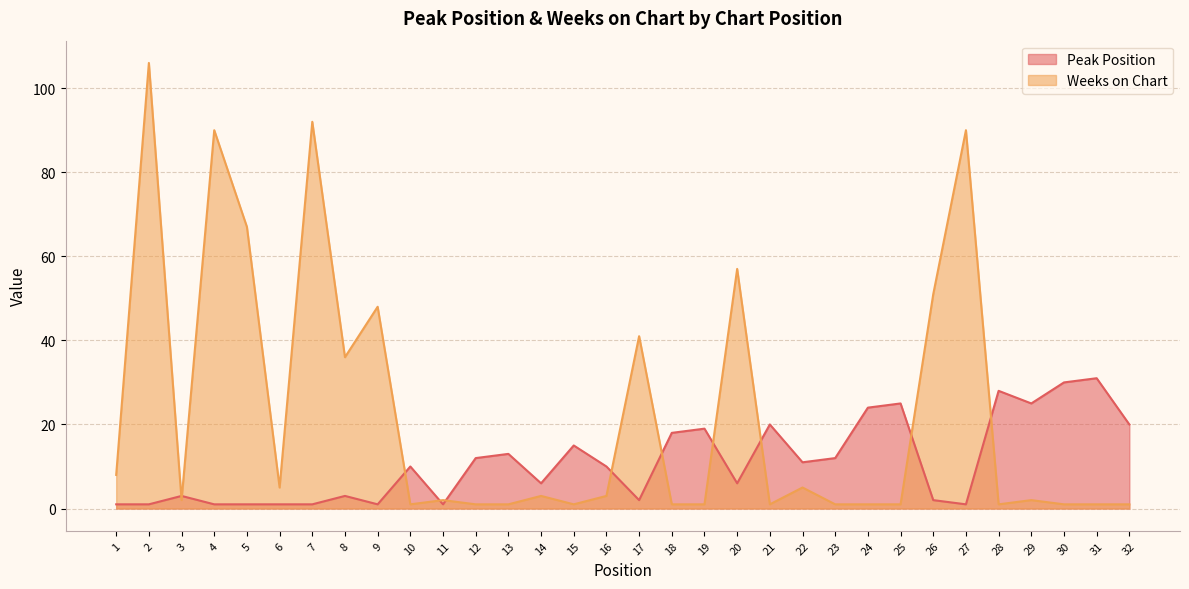

What is the approximate value of Peak Position at 27?

1